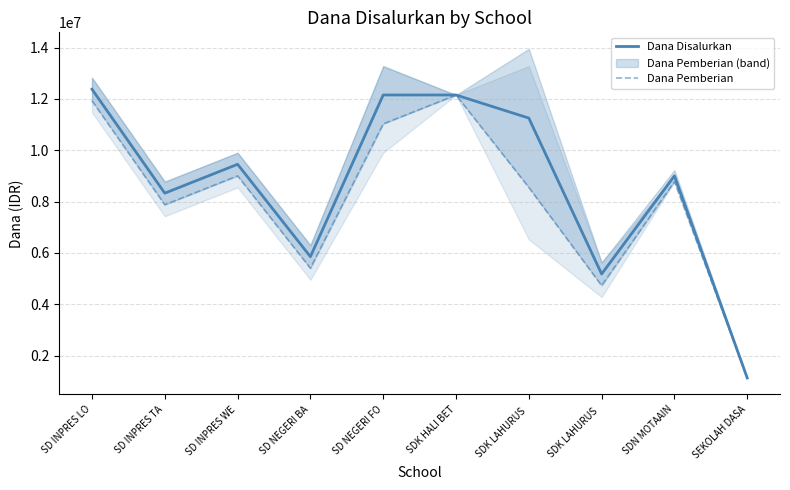

The Dana Disalurkan series shows 9000000 at SDN MOTAAIN. True or false?

True